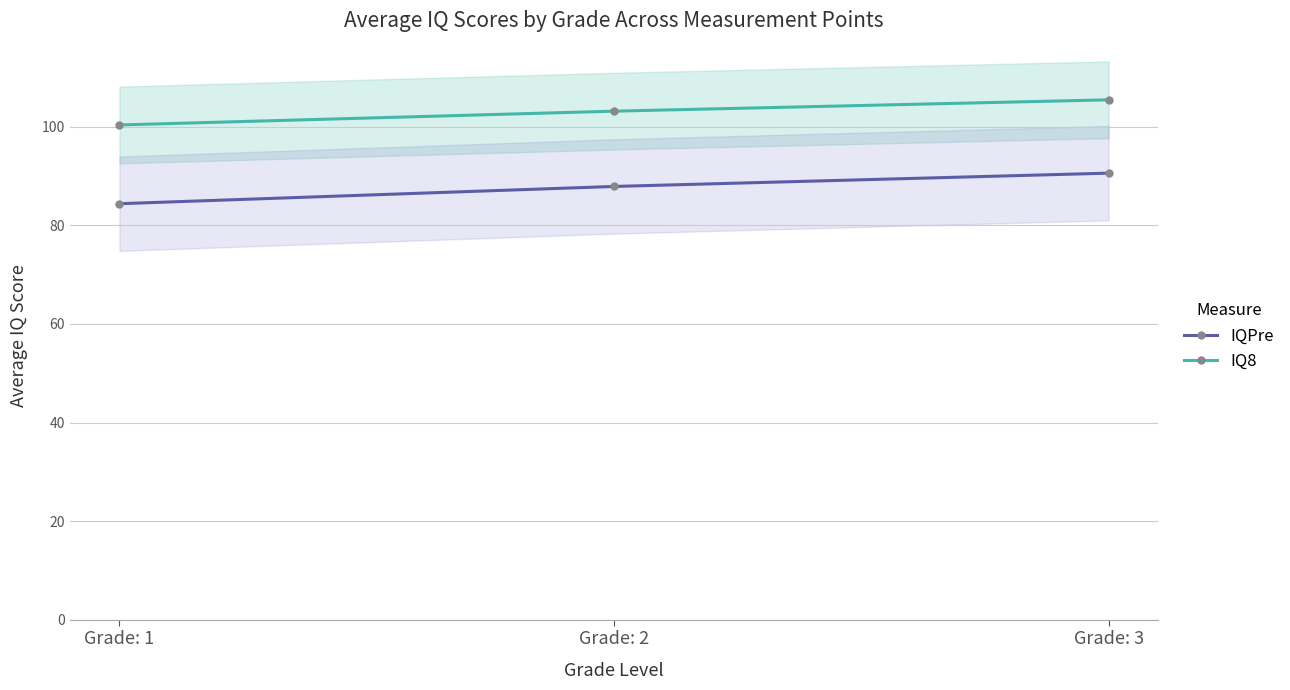

What is the difference between the IQPre values at Grade: 1 and Grade: 2?

3.5